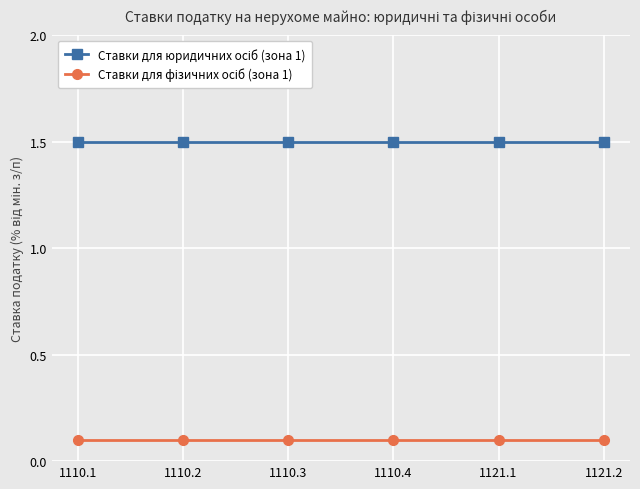

What is the spread (max minus min) of values at 1110.2?

1.4